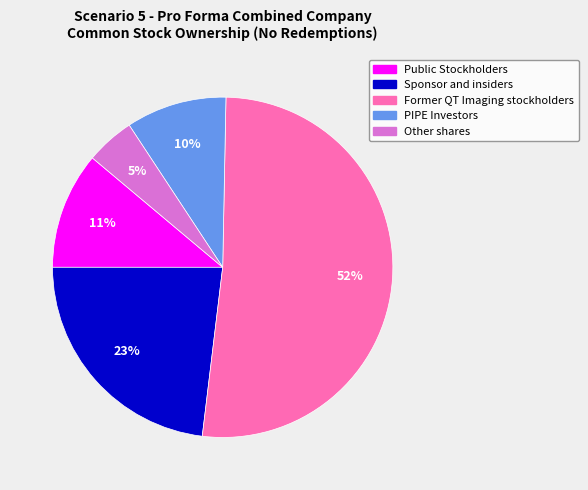

Combined, do PIPE Investors and Public Stockholders account for over 50%?

No